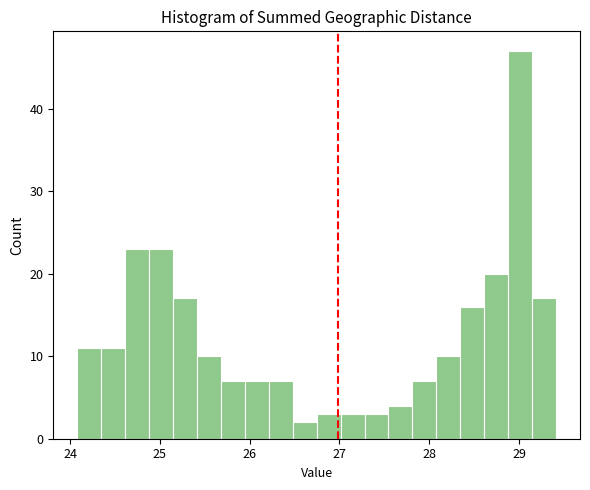

Read against the x-axis, roughly where is the centre of the tallest bar?

29.0